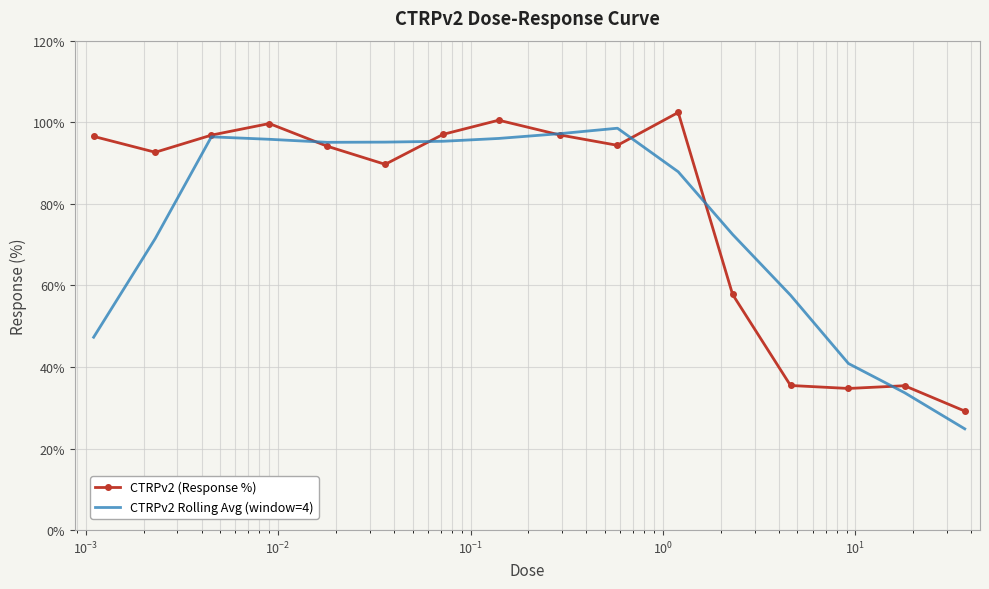

What is the smallest value displayed?

24.8